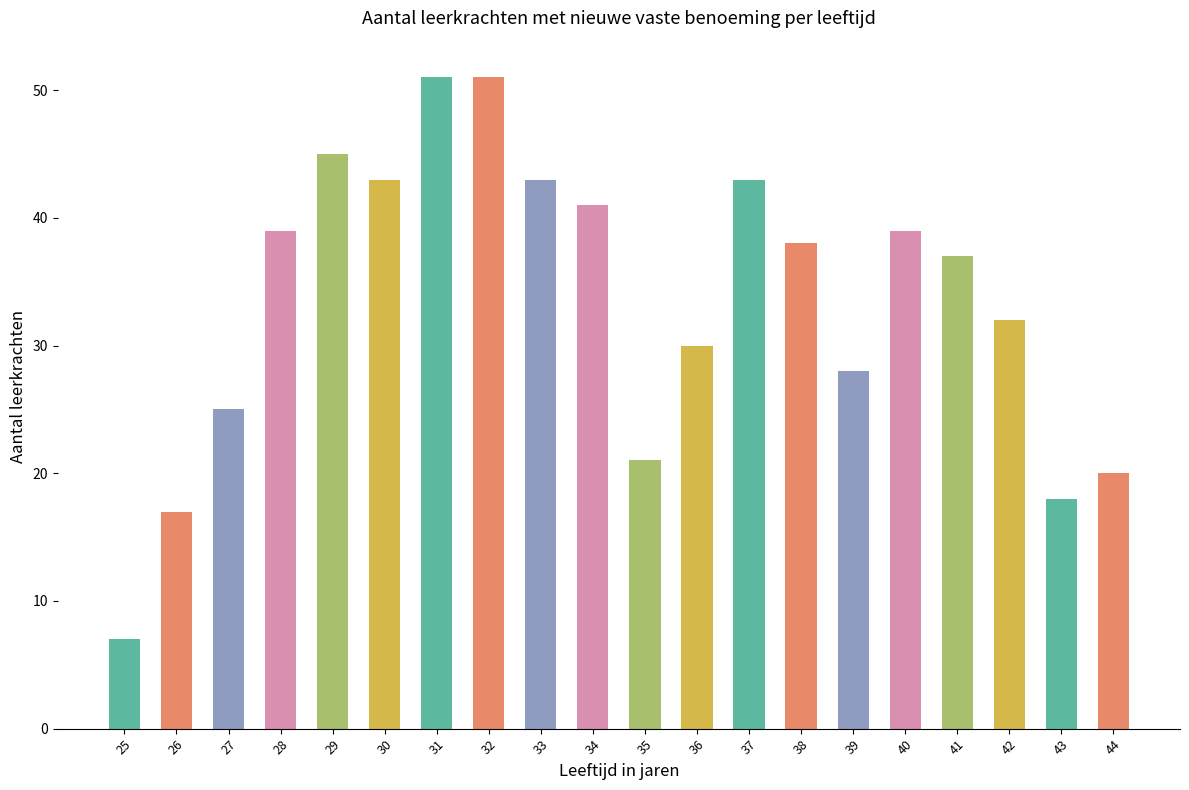

Reading left to right, list all the values displayed in this chart.

7	17	25	39	45	43	51	51	43	41	21	30	43	38	28	39	37	32	18	20